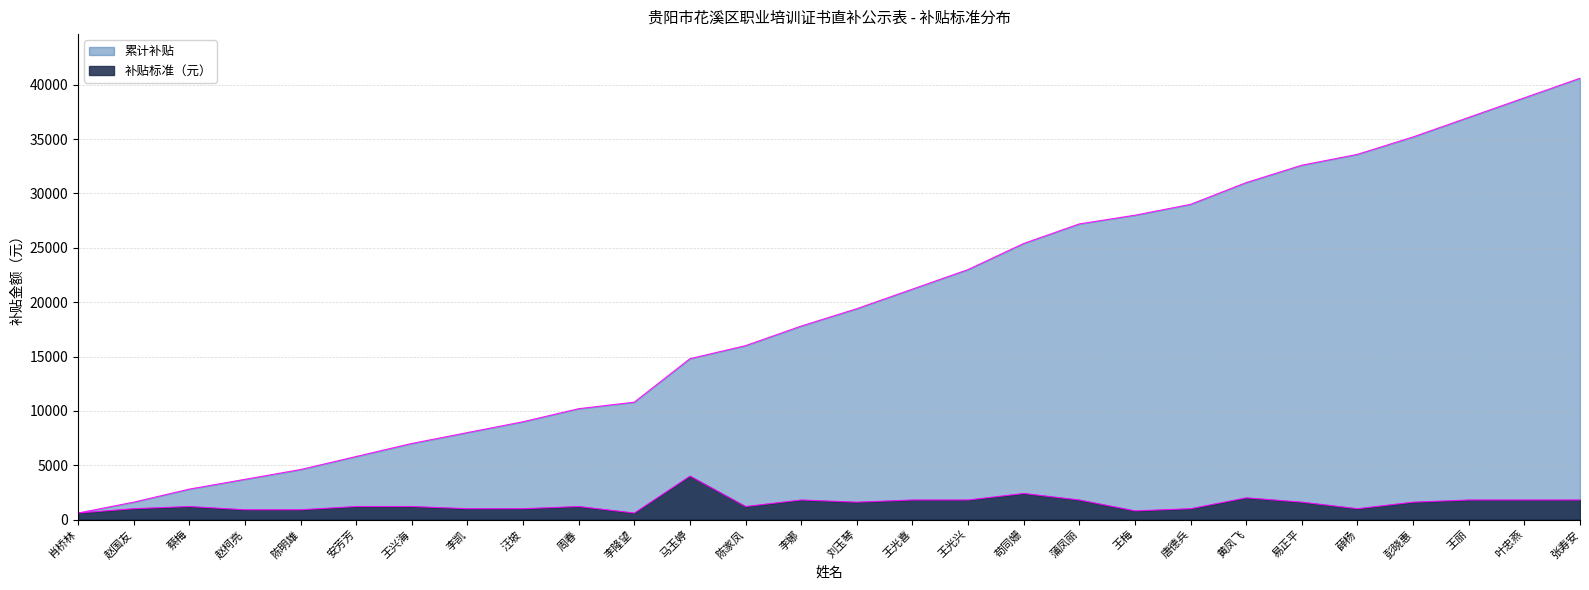

True or false: 累计补贴 and 补贴标准（元） cross at least once.

False